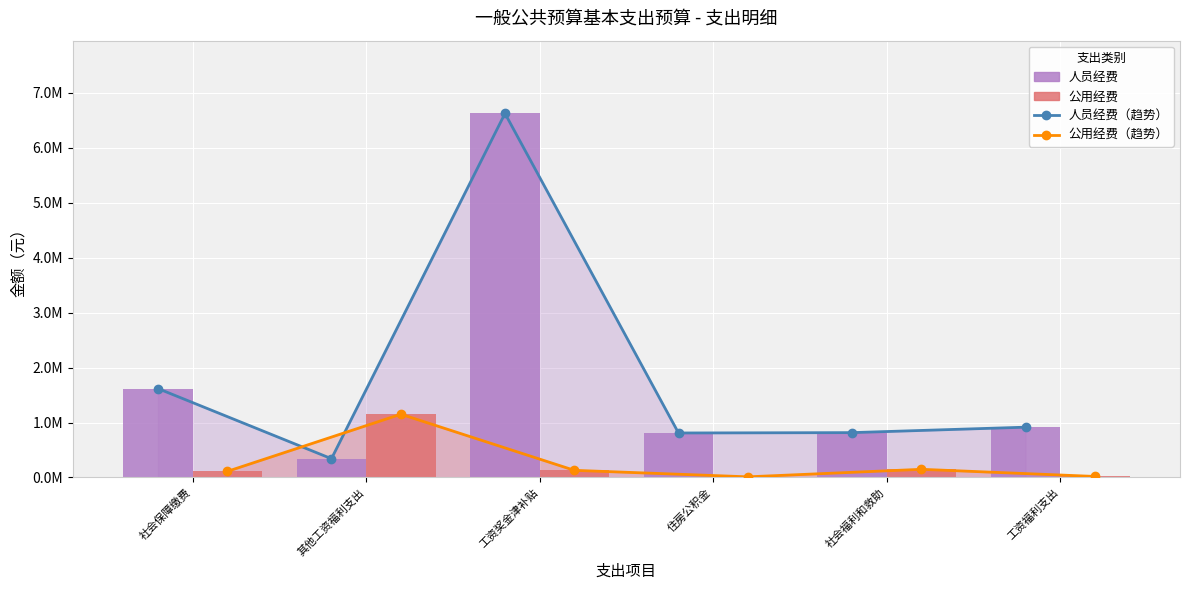

What is the label of the 5th bar from the left?

社会福利和救助